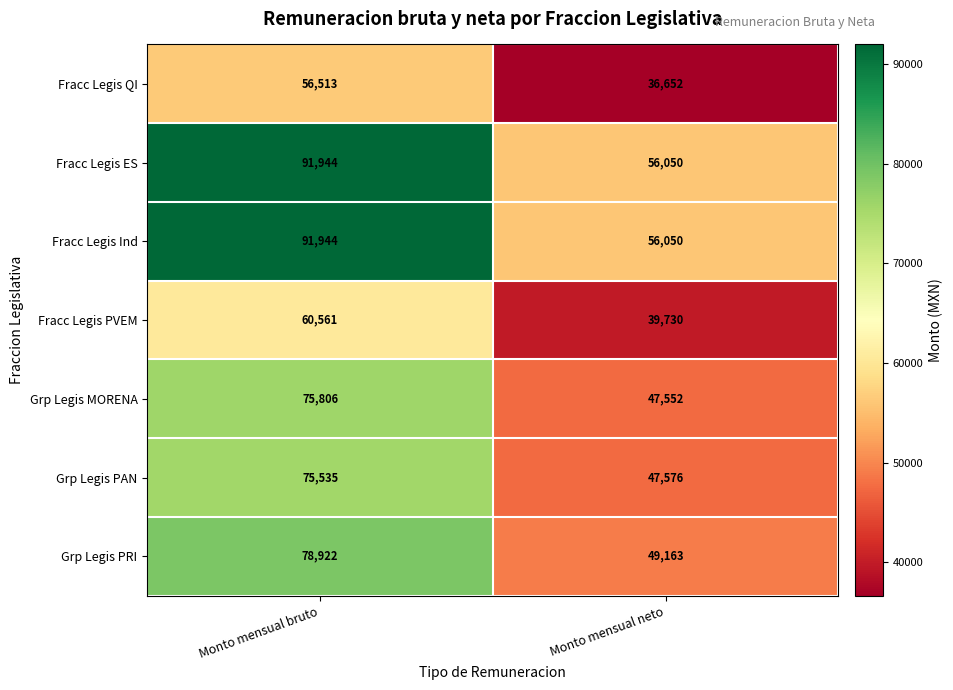

List the labels in order of Grp Legis MORENA value, largest first.

Monto mensual bruto, Monto mensual neto